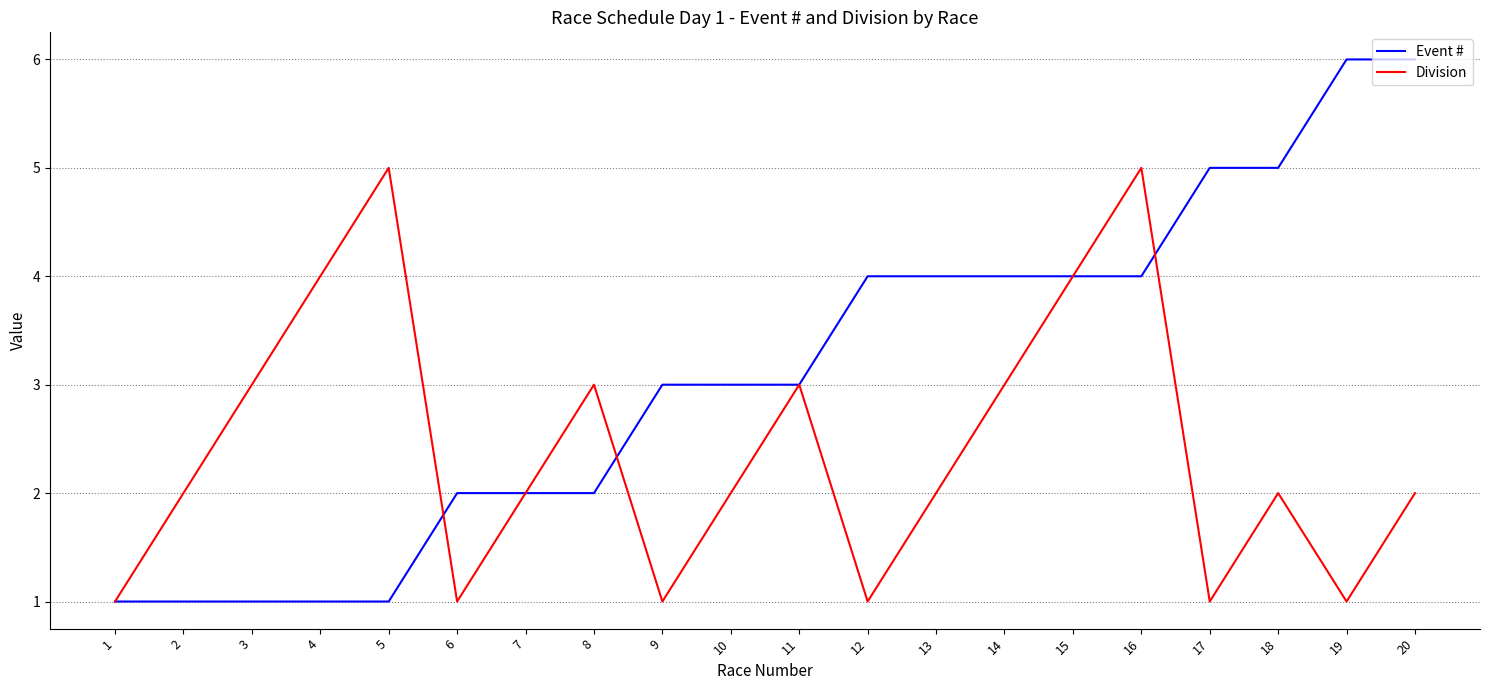

List the series in order of their peak value, lowest first.

Division, Event #